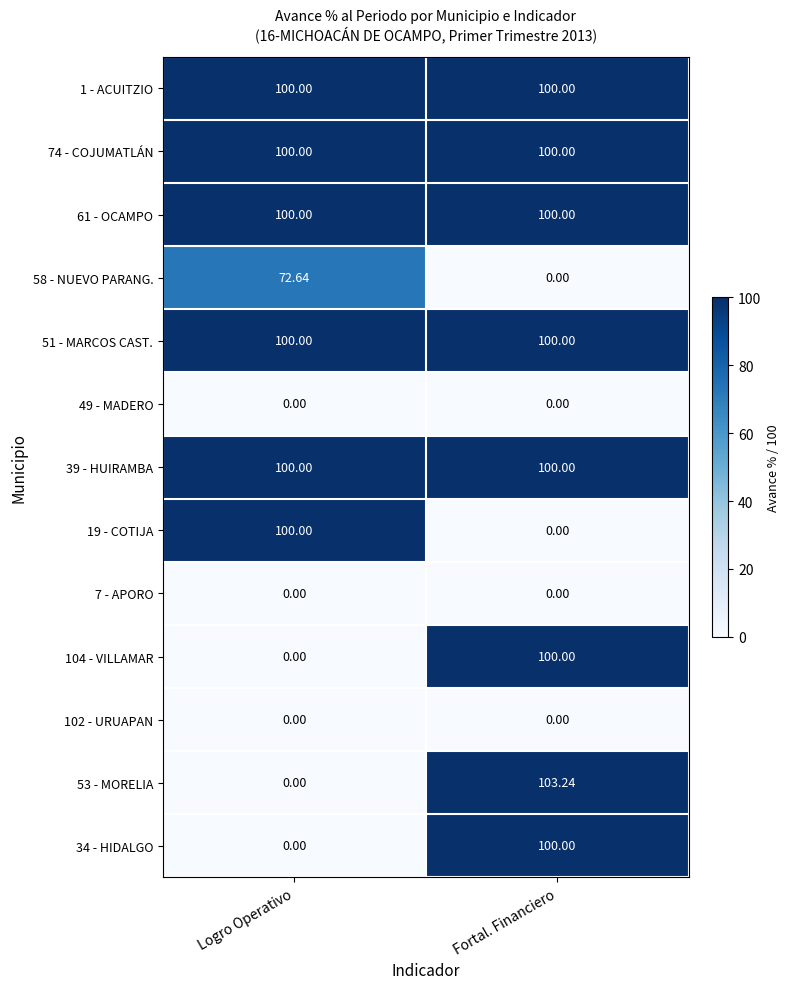

At how many categories does at least one series exceed 0?

2